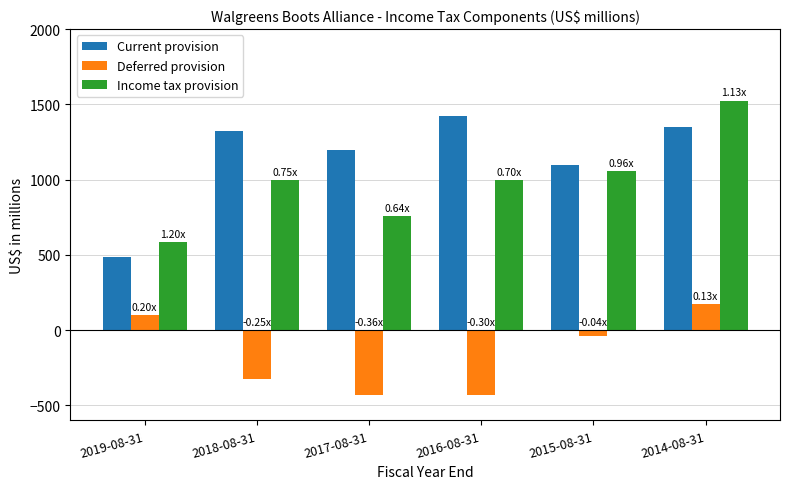

The value of Deferred provision at 2015-08-31 is -39. True or false?

True